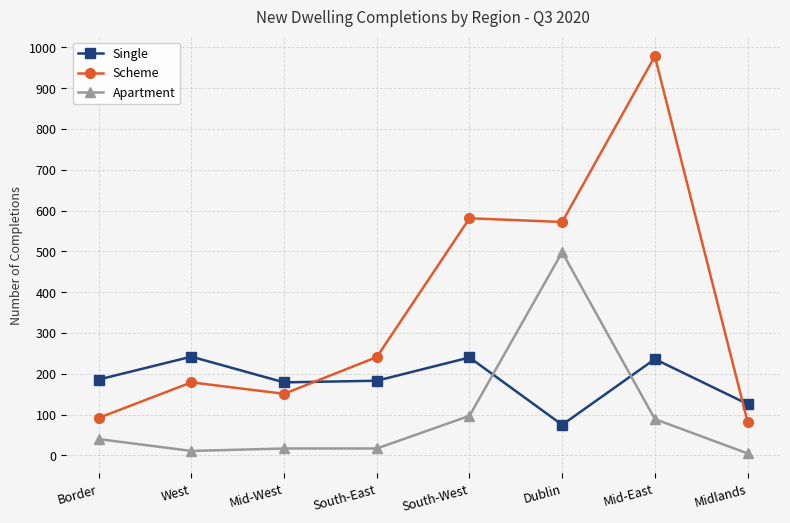

Is it true that Scheme equals 375 at South-East?

False